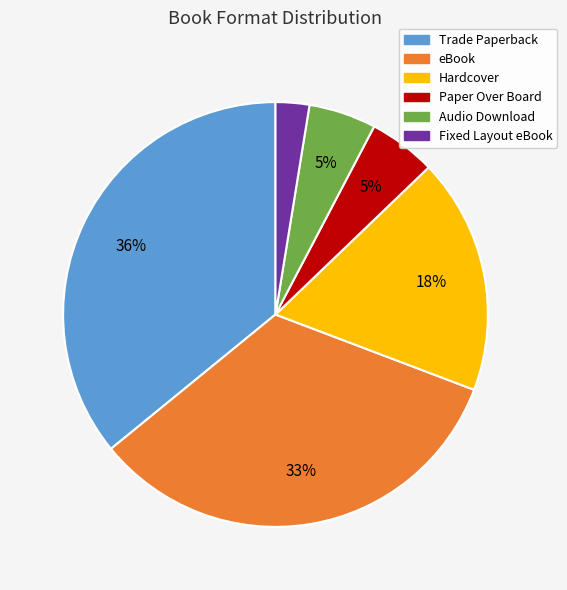

True or false: Paper Over Board accounts for 5% of the total.

True